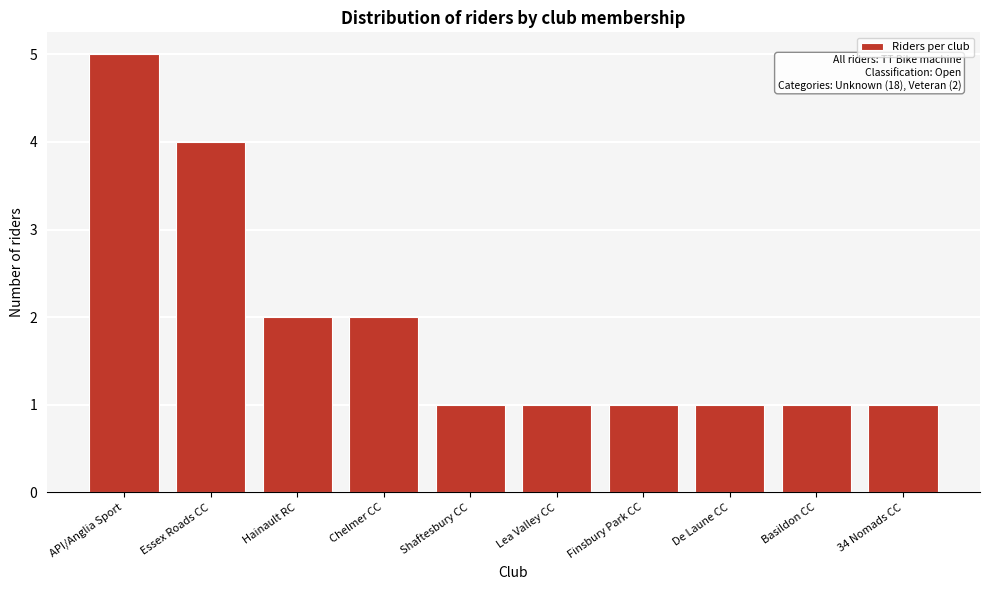

Reading left to right, what are all the values shown in this chart?

5	4	2	2	1	1	1	1	1	1